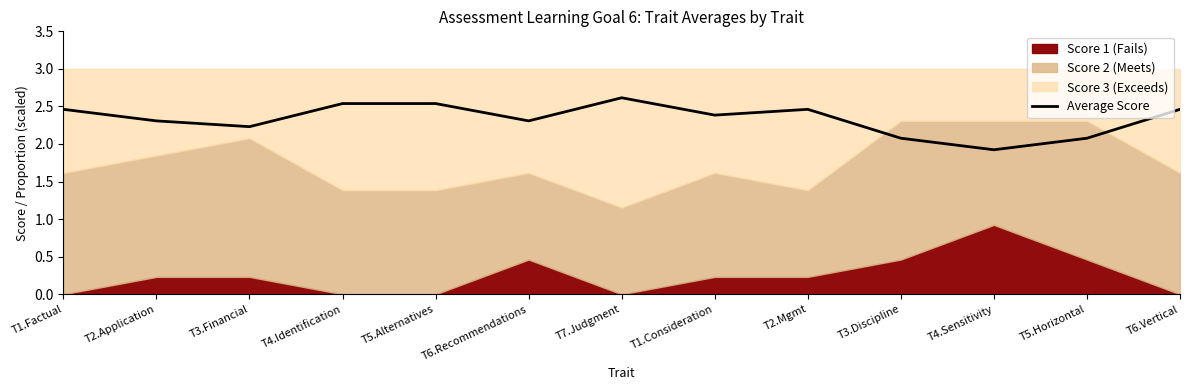

The chart shows a value of 4.1 at T2.Mgmt. True or false?

False